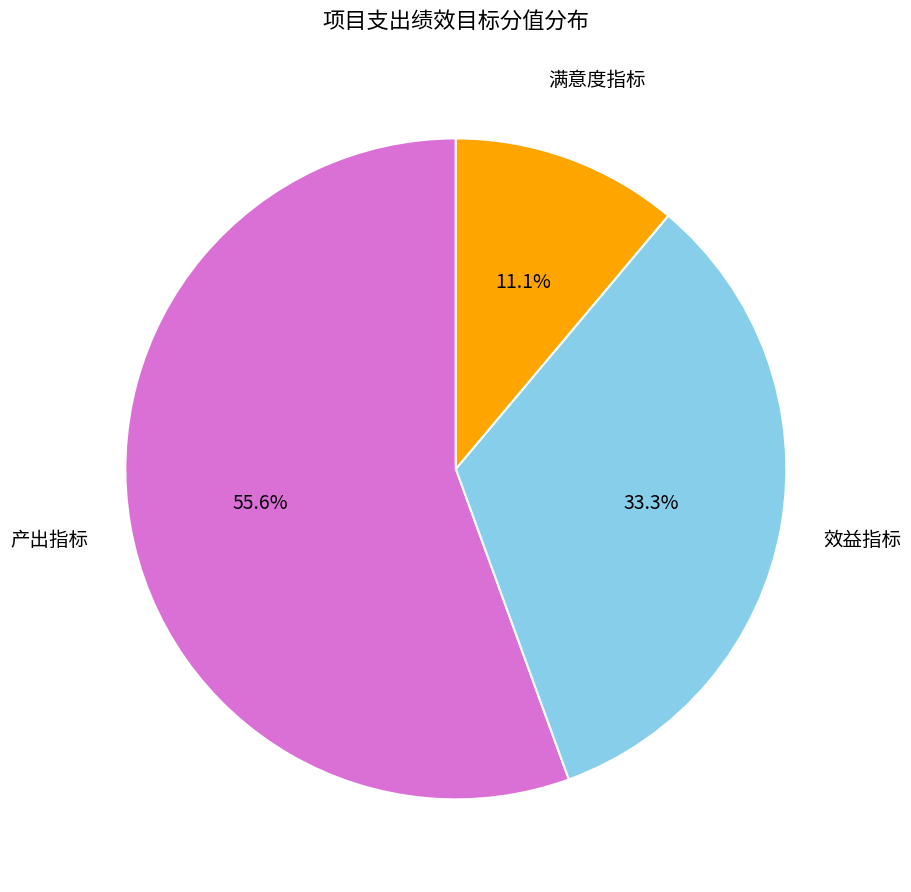

Is there a majority slice in this chart?

Yes